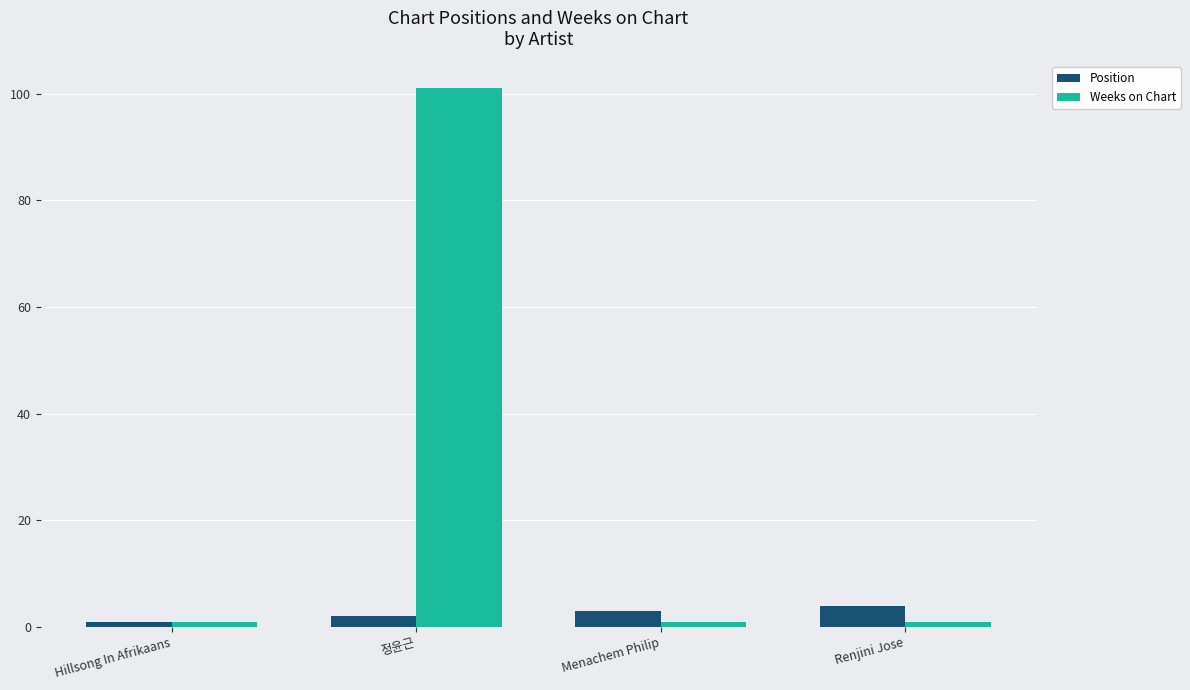

Which series has the largest total across all categories?

Weeks on Chart